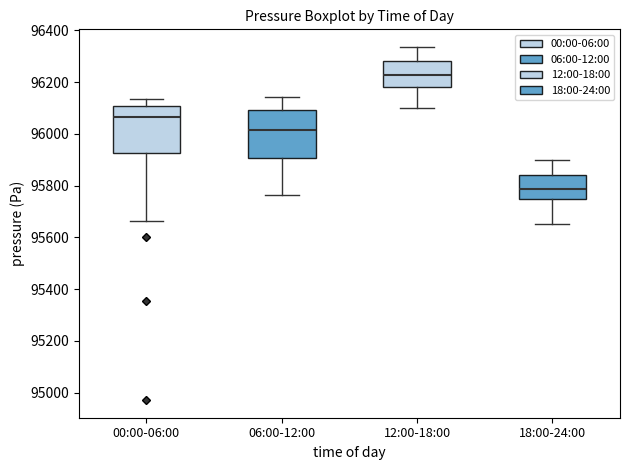

Which box's median line is the lowest?

18:00-24:00